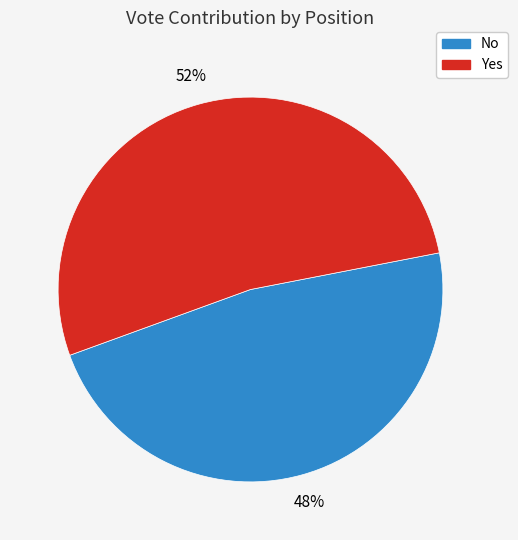

To the nearest percent, what is the average slice percentage?

50%